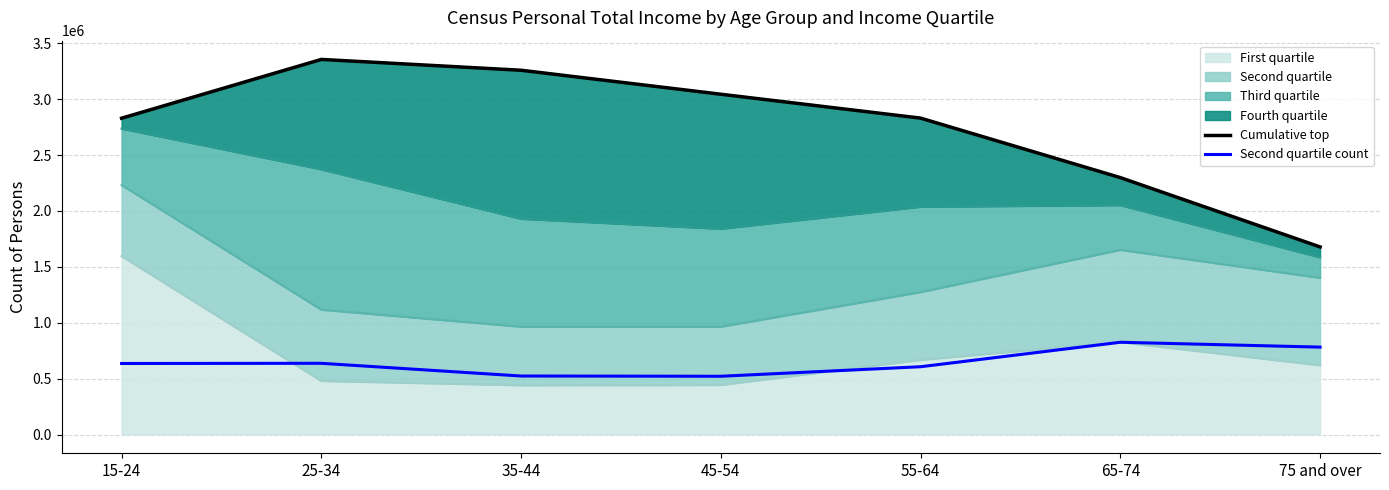

At which label does Fourth (top) reach its peak?

25-34